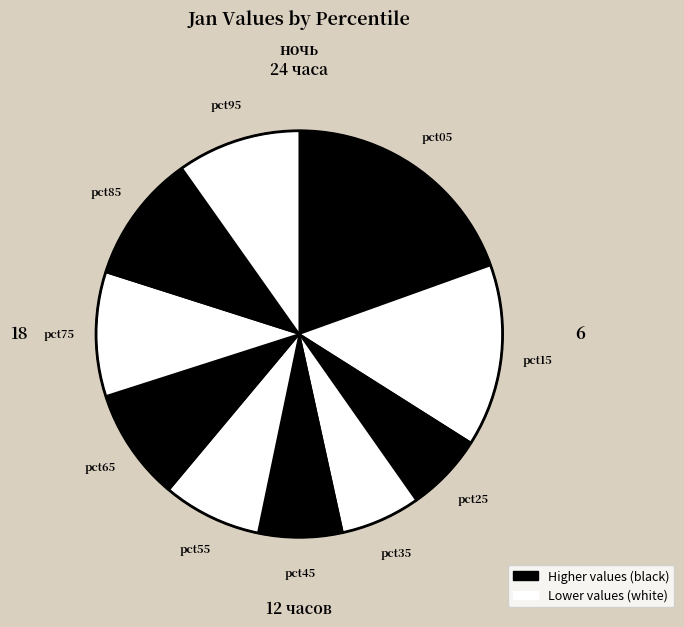

Is there any slice that represents more than half of the pie?

No